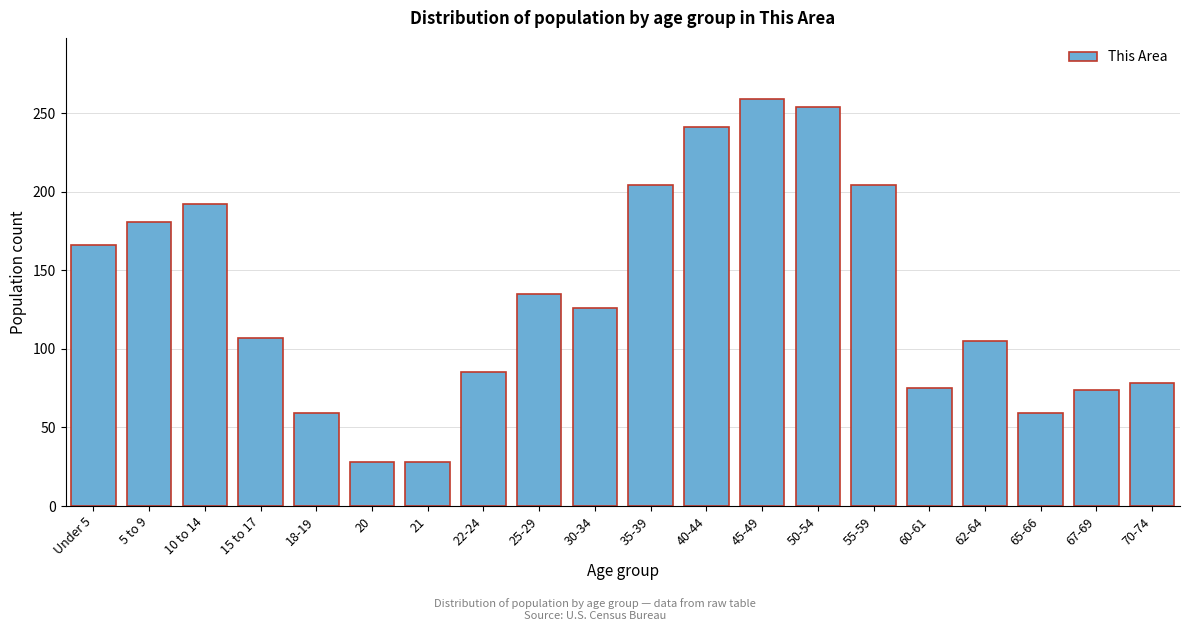

Which has a higher value, 62-64 or 18-19?

62-64